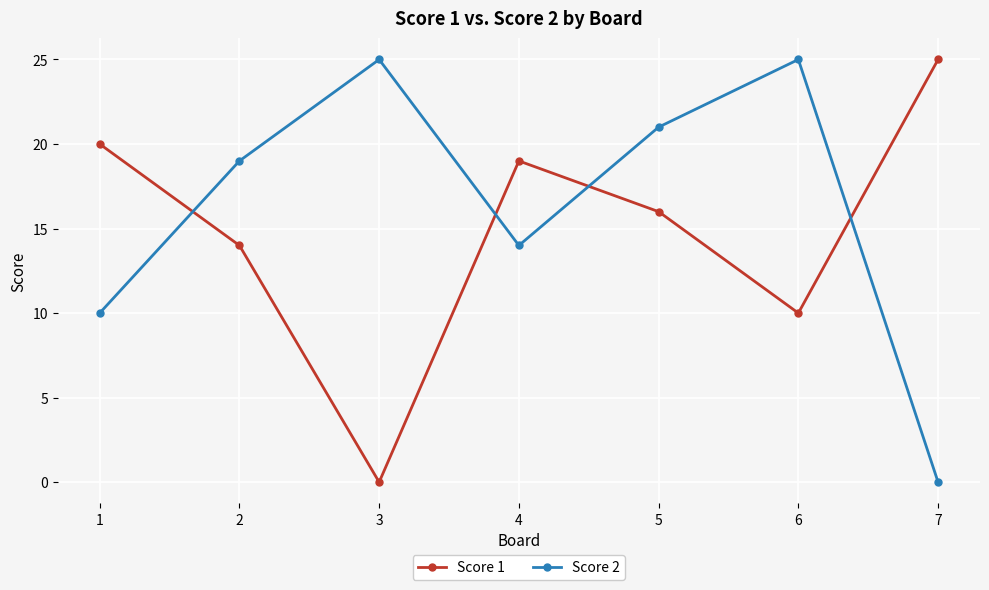

Rank the series by their average value, from lowest to highest.

Score 1, Score 2